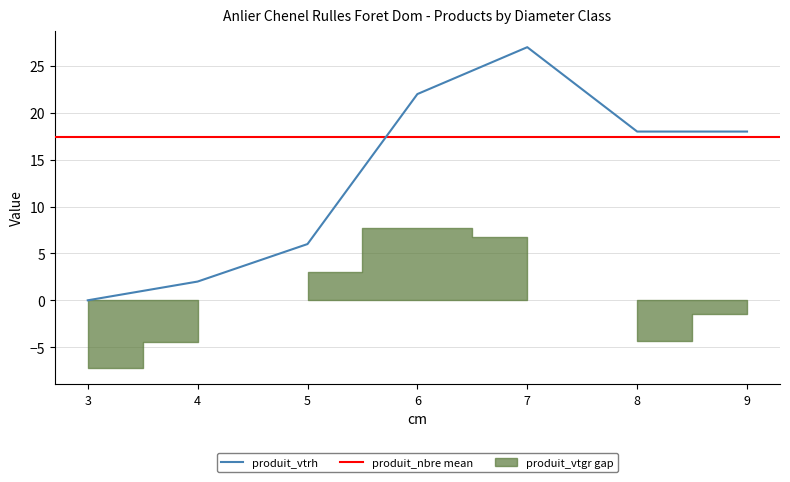

True or false: produit_vtrh has more than 0 points higher than both neighbors.

True